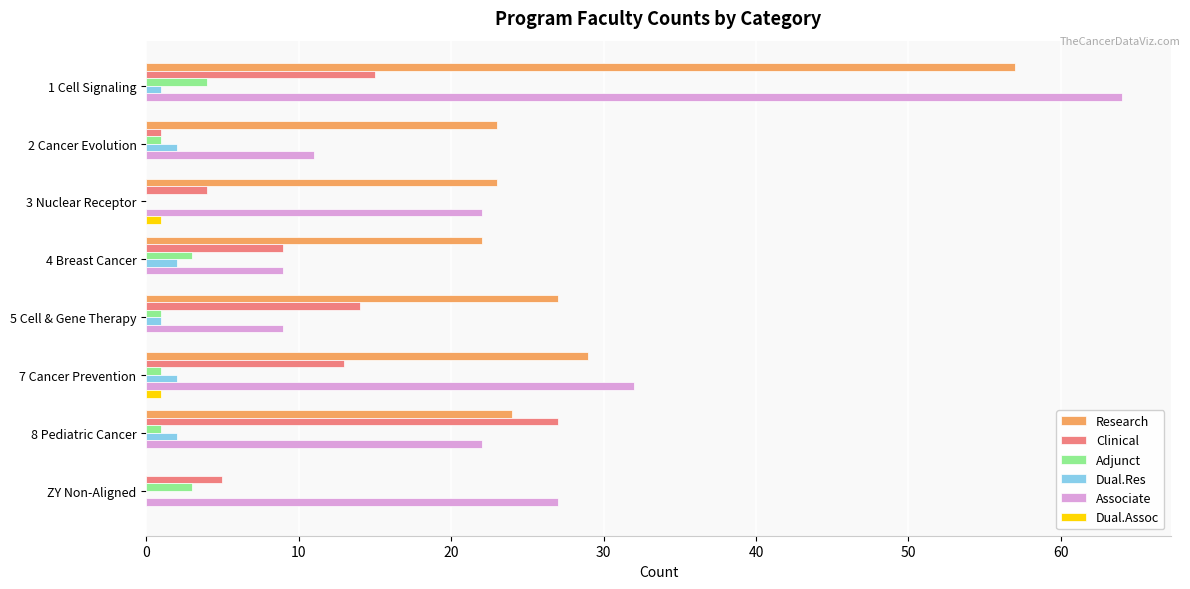

True or false: Associate has a value of 19 at 2 Cancer Evolution.

False